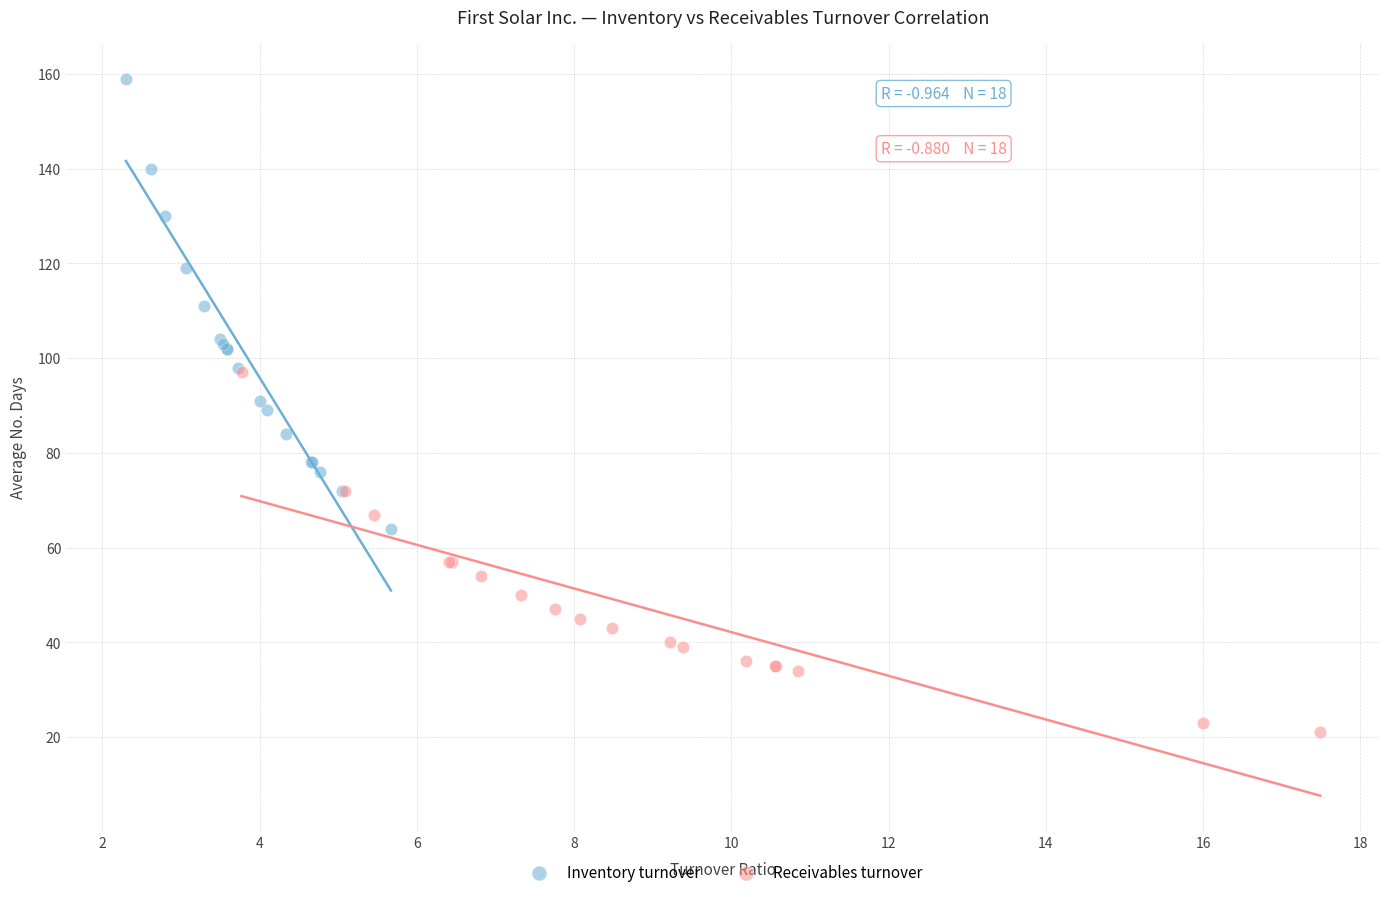

Which series reaches the minimum Y coordinate?

Receivables turnover